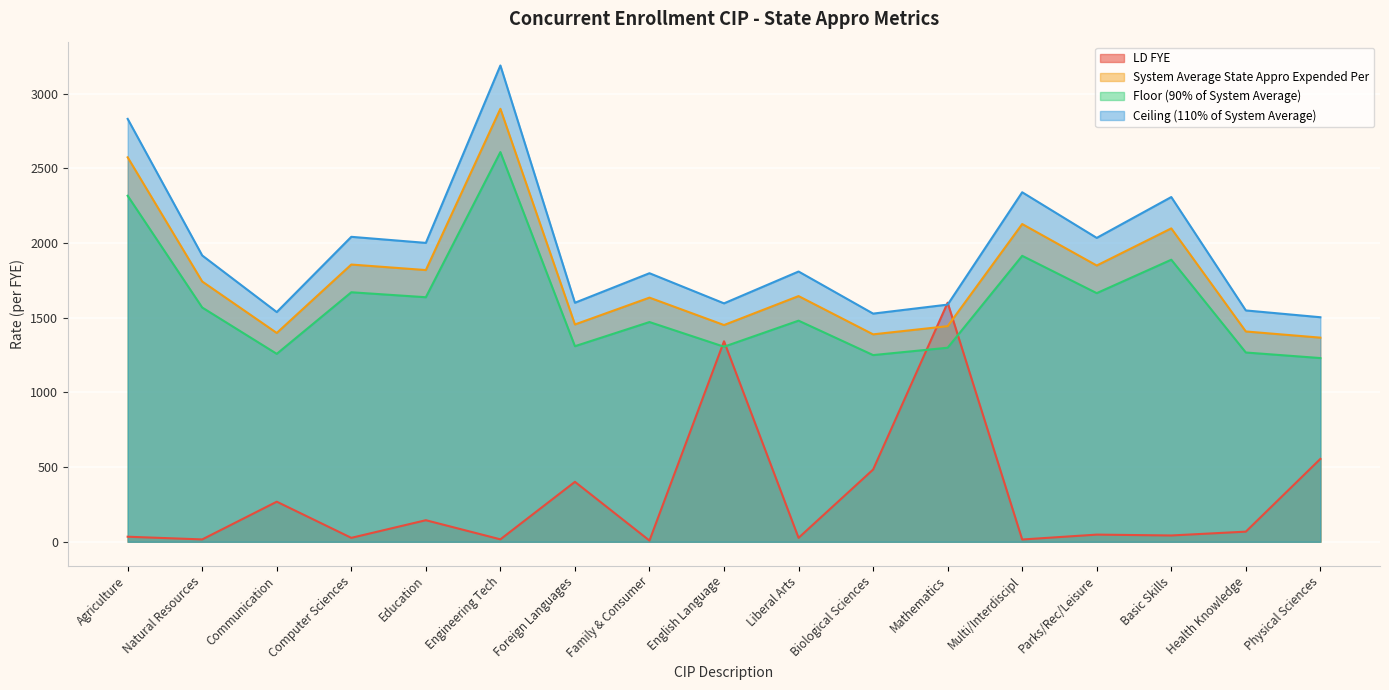

Between which two adjacent categories do LD FYE and Ceiling (110% of System Average) first intersect?

Biological Sciences and Mathematics